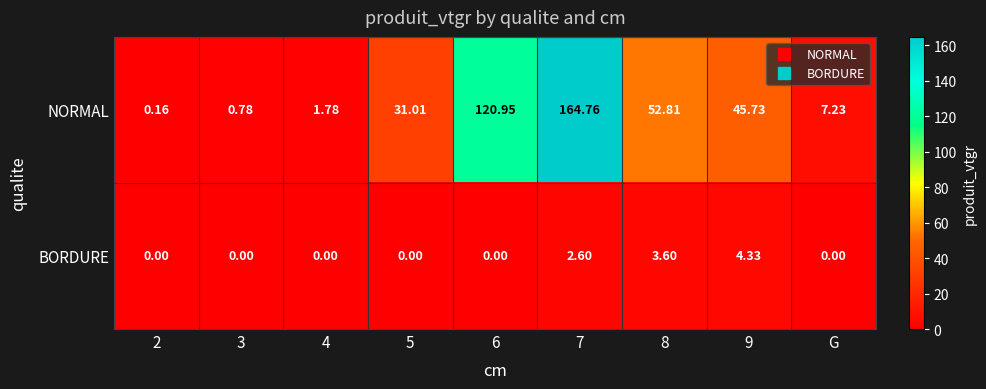

Which series changed the most between 2 and 5?

NORMAL